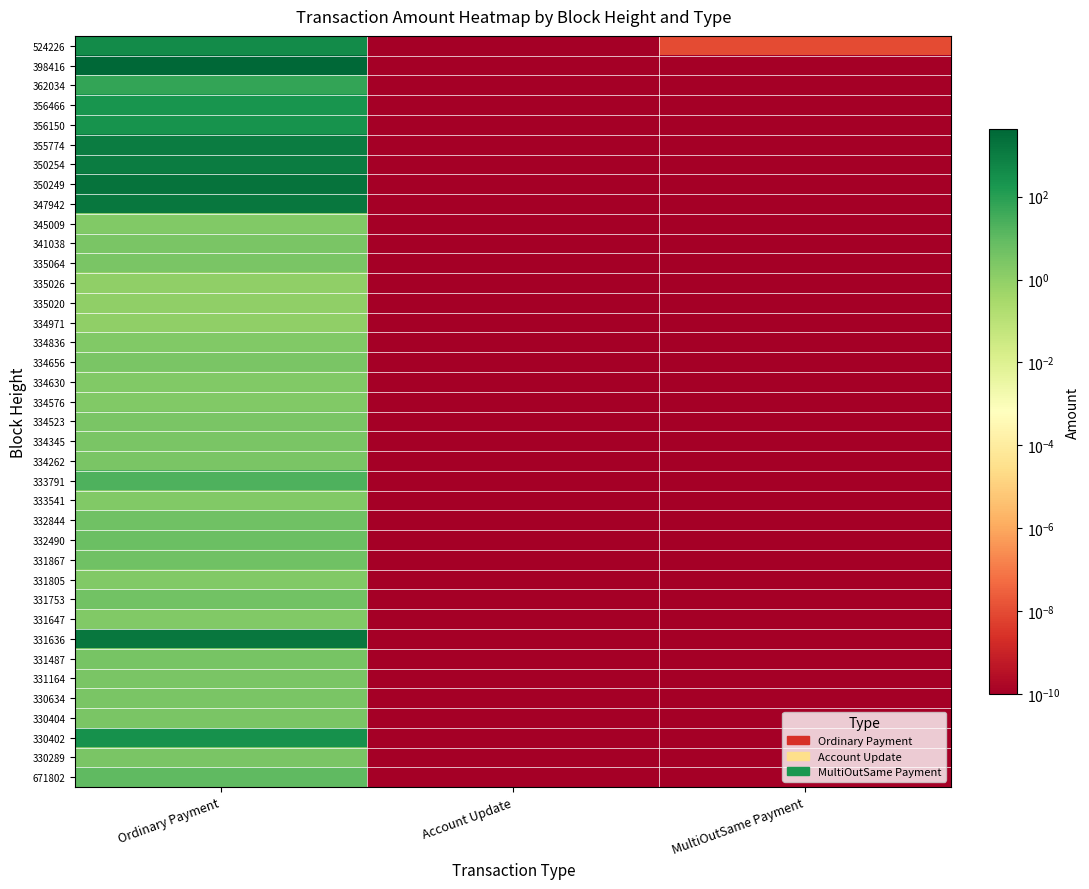

Which has a higher value, Ordinary Payment or MultiOutSame Payment?

Ordinary Payment